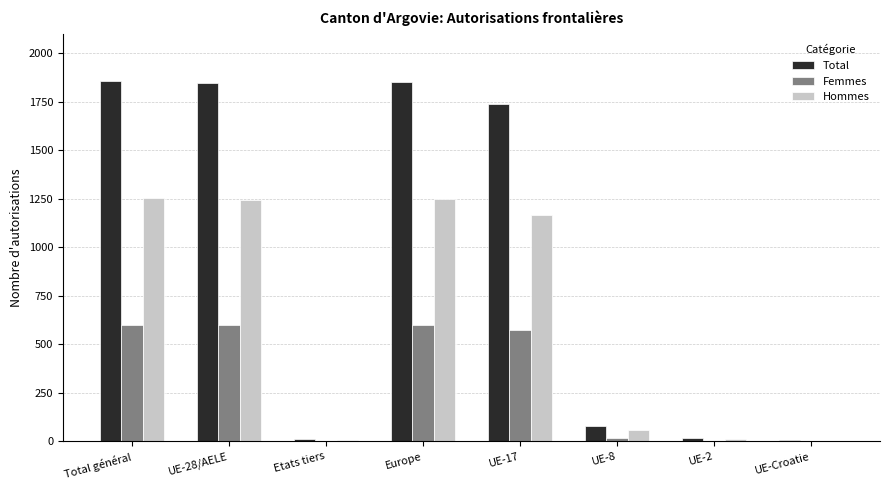

What is the spread (max minus min) of values at UE-8?

61